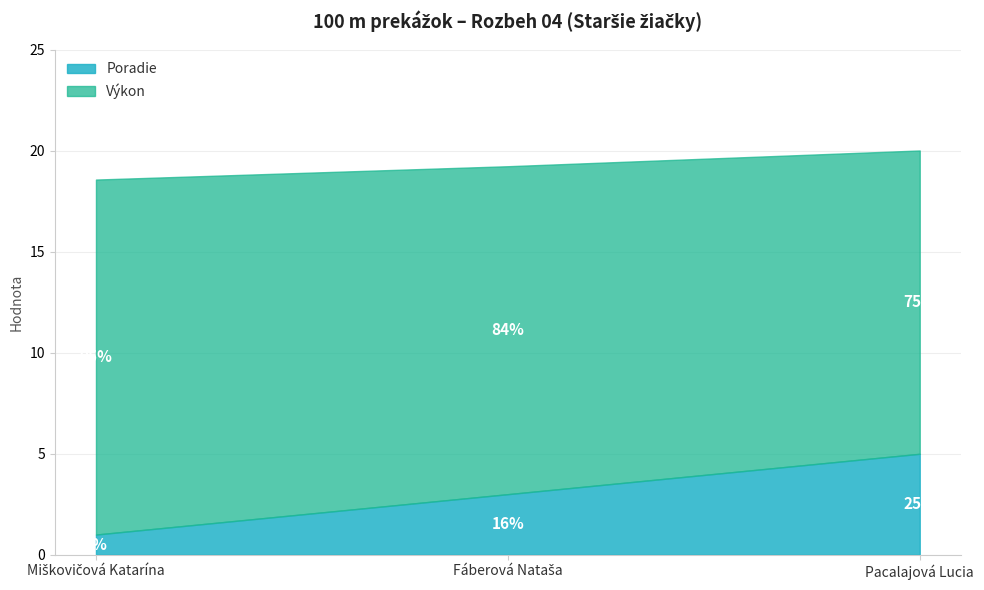

How many Poradie values are between 1 and 5?

3